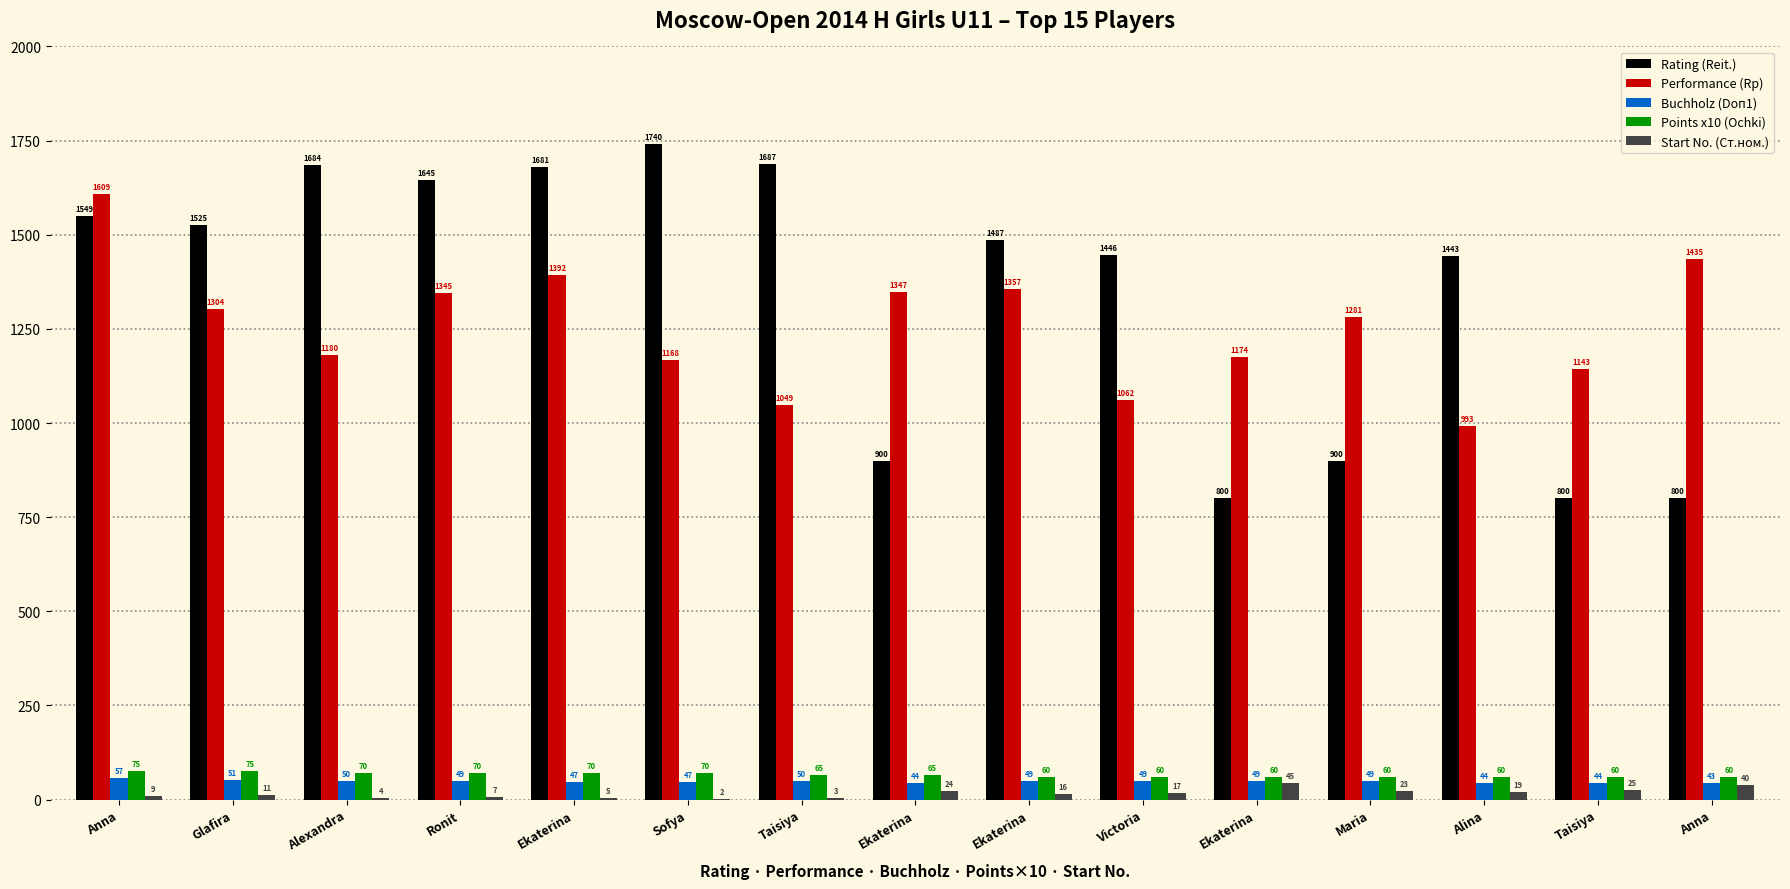

What is the spread (max minus min) of values at Ronit?

1638